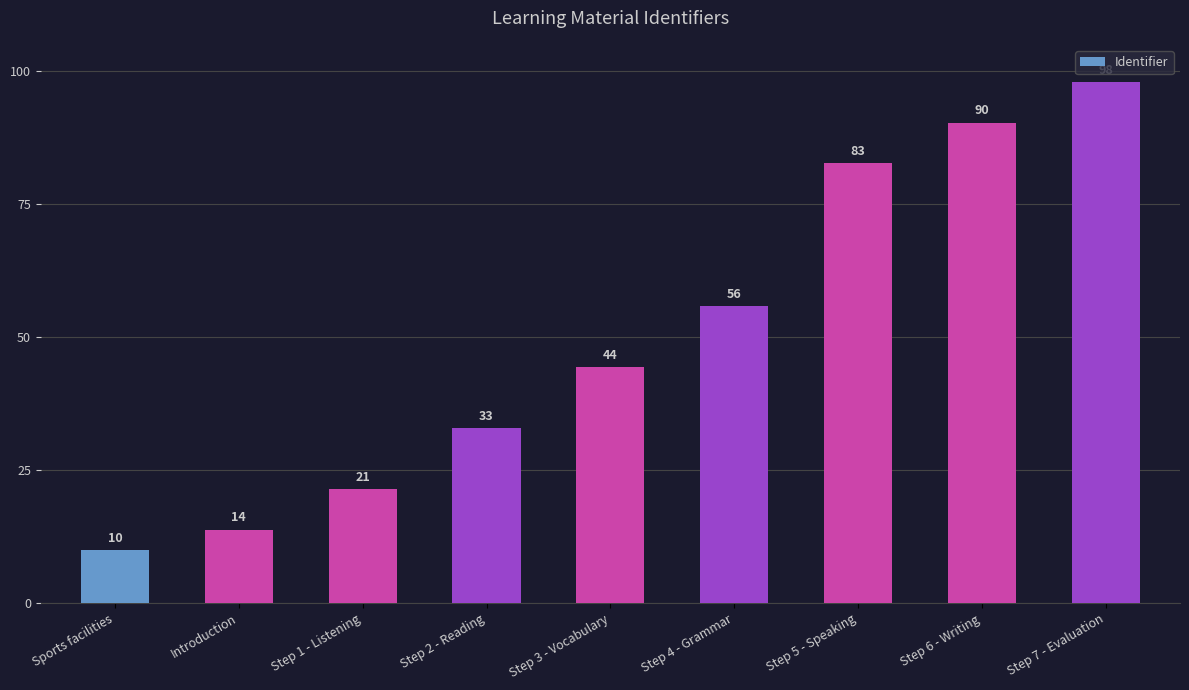

Which label corresponds to the largest value in the chart?

Step 7 - Evaluation